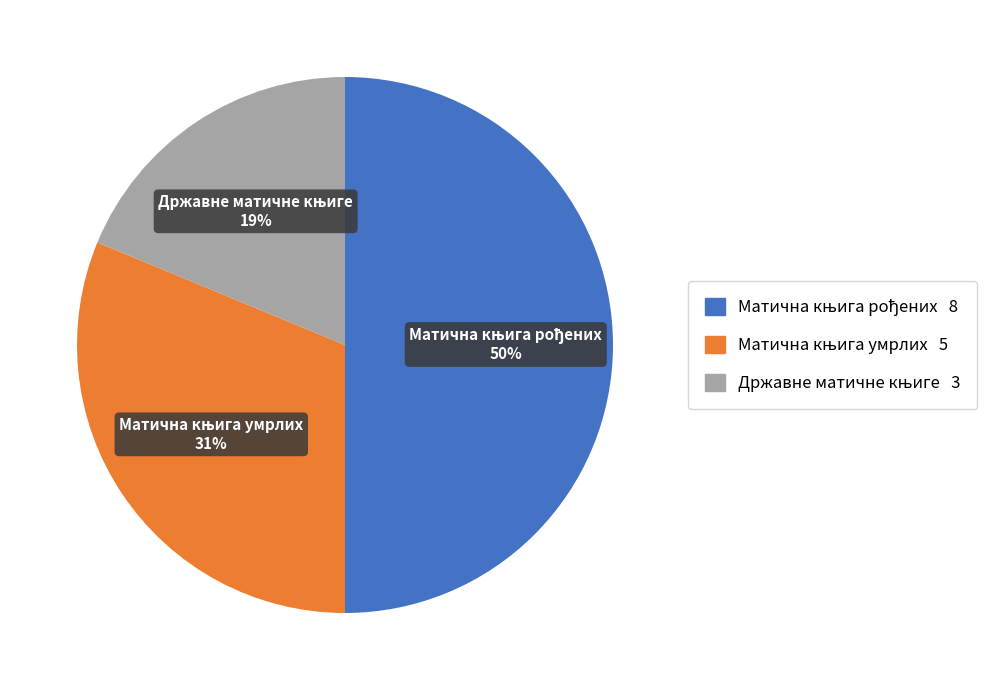

How many segments does this pie chart have?

3